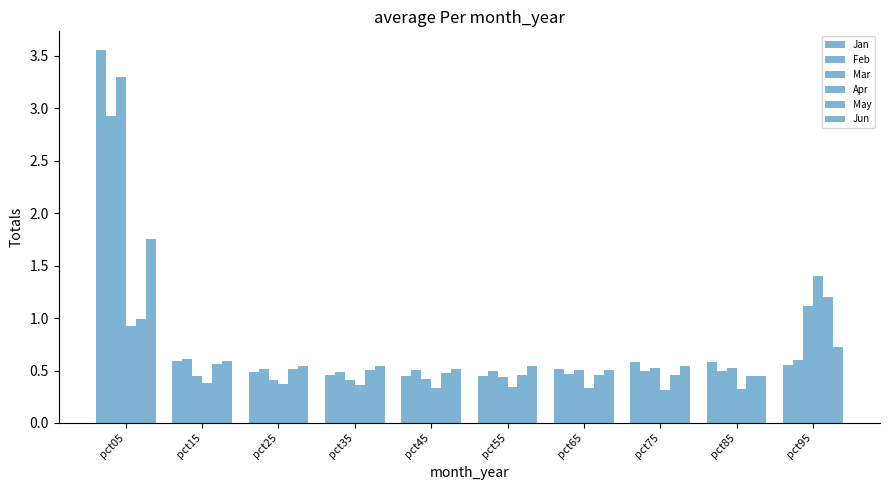

What is the minimum value for Jun?

0.4